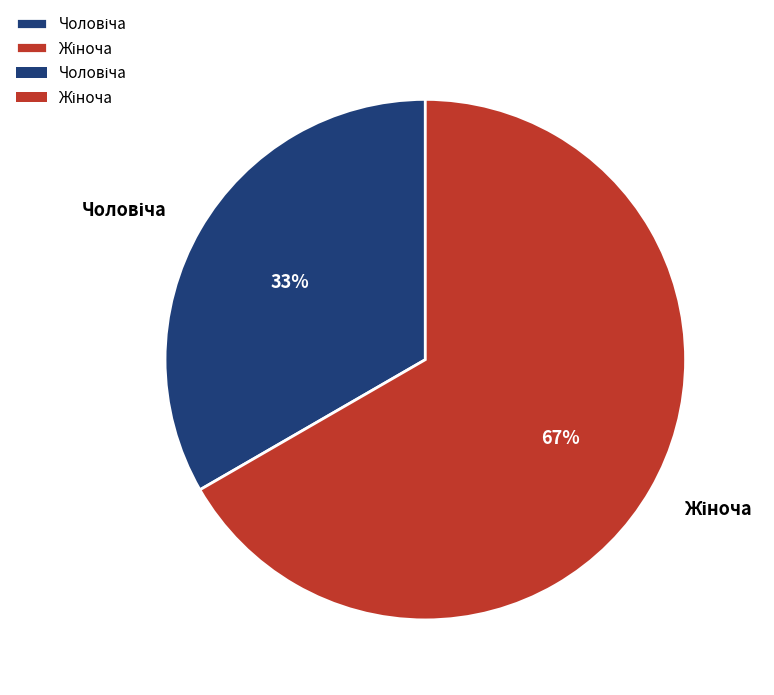

Is there a majority slice in this chart?

Yes